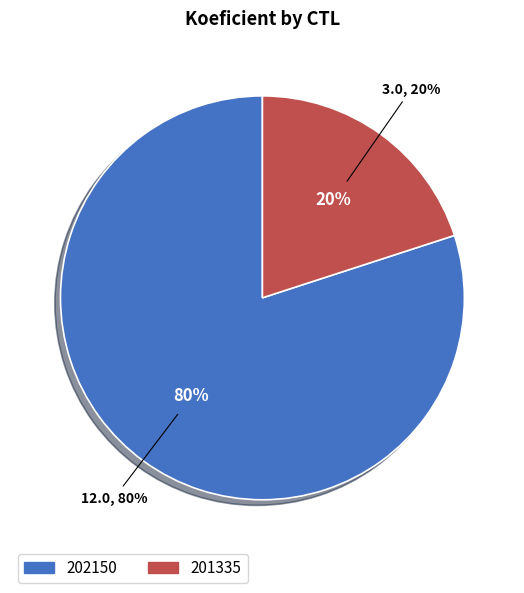

Which slice is the smallest?

201335